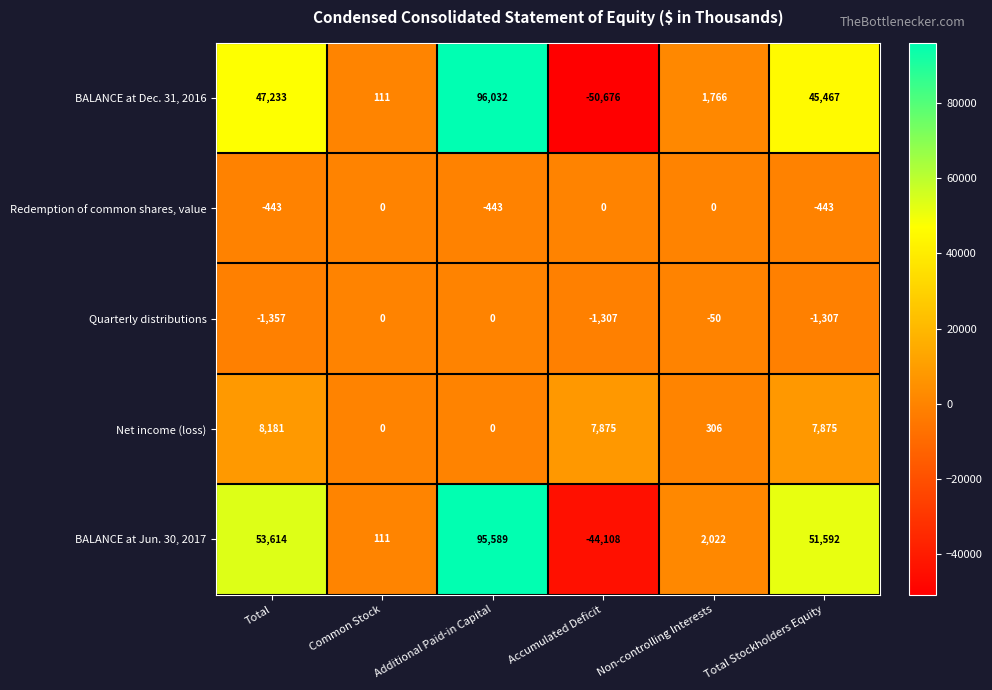

What is the spread (max minus min) of values at Accumulated Deficit?

58551